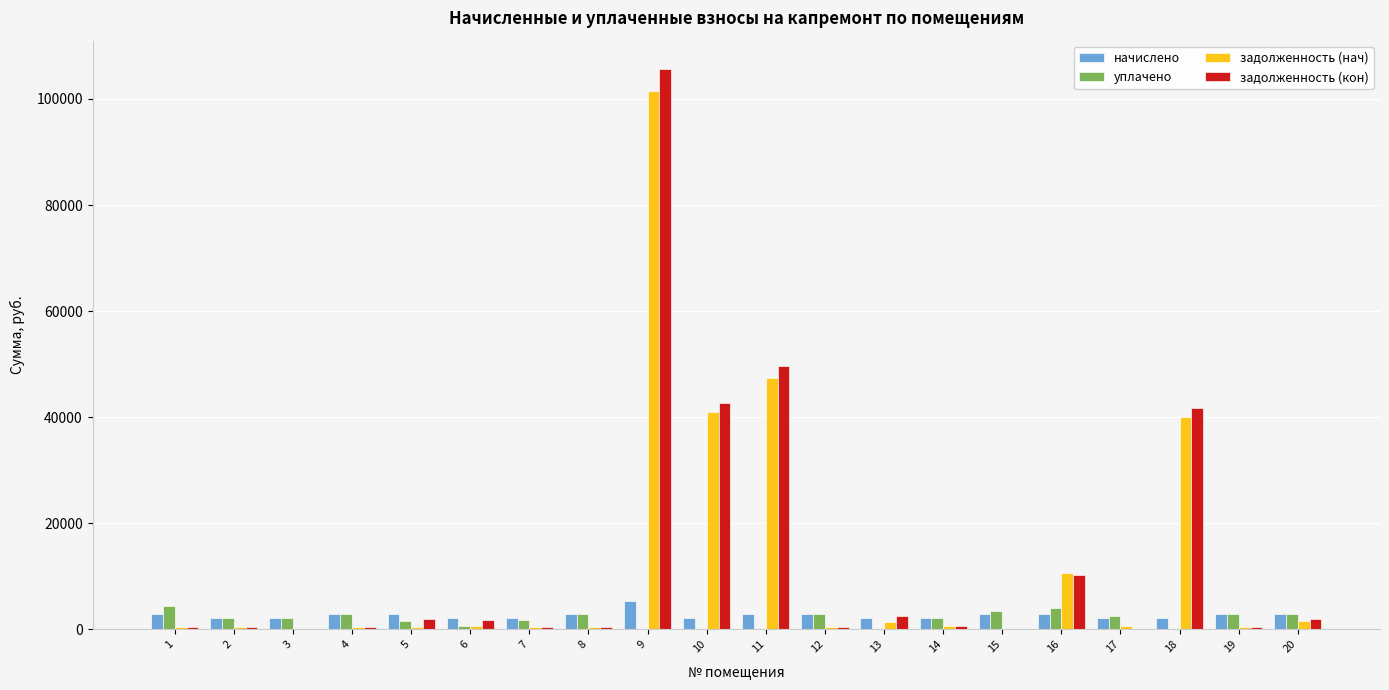

How many series are shown in this chart?

4